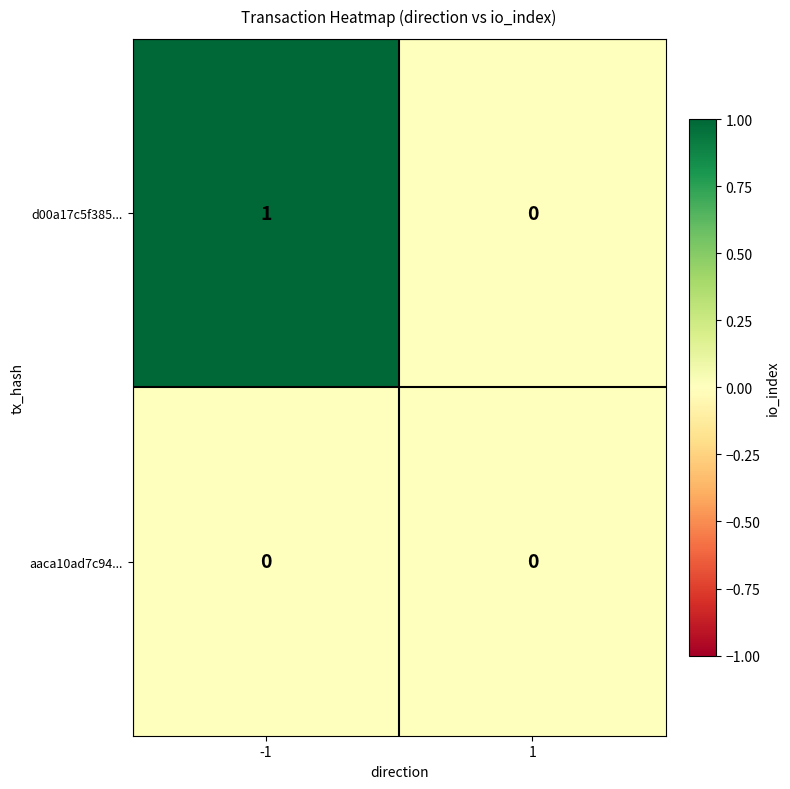

Between -1 and 1, which series saw the biggest shift?

d00a17c5f385...